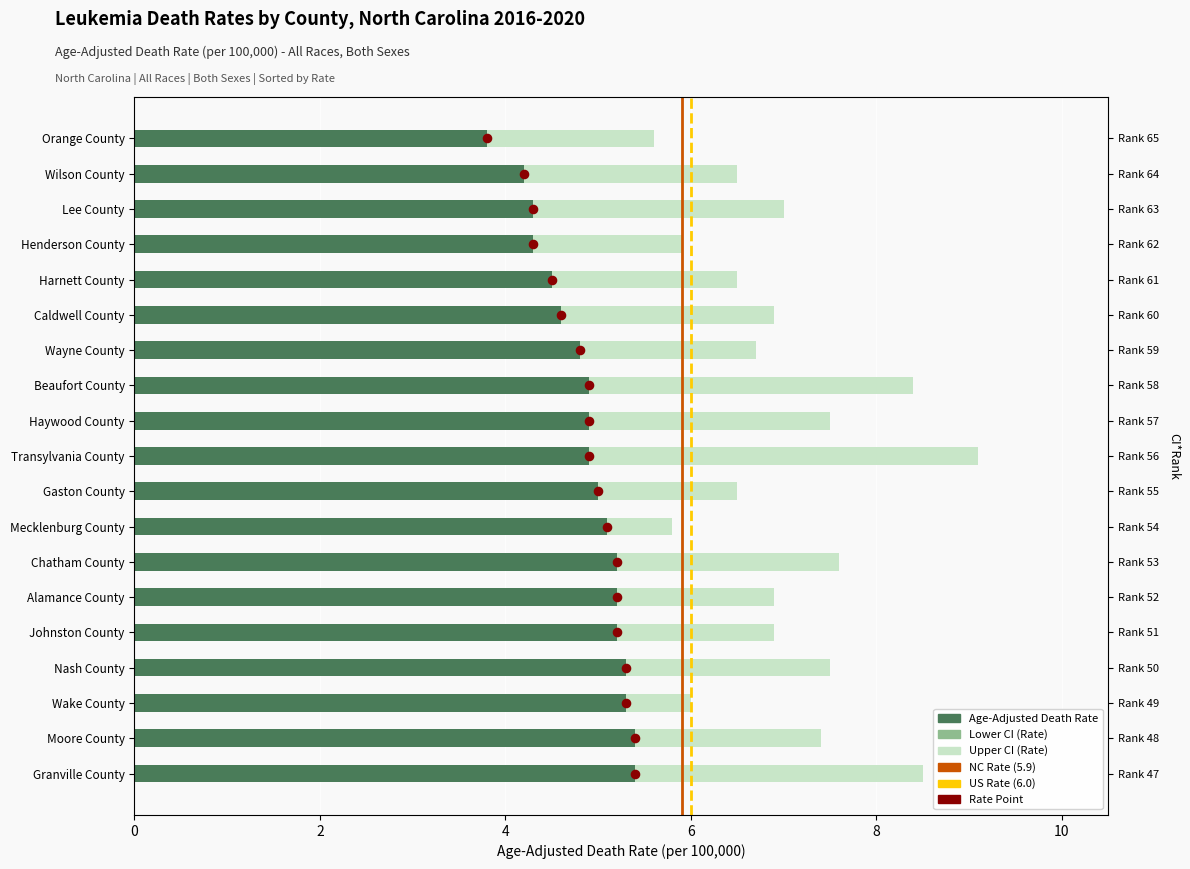

What is the total value across all series at Mecklenburg County?

15.4